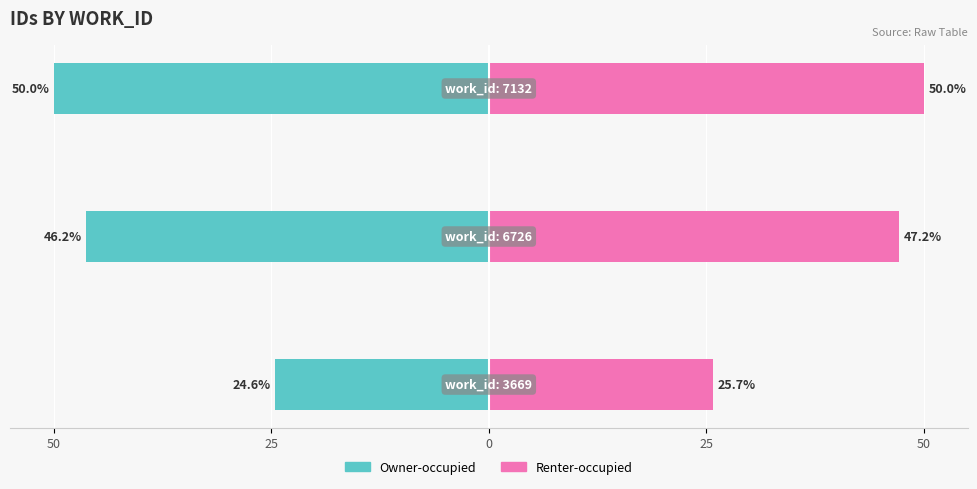

Between 25 and 0, which series saw the biggest shift?

Owner-occupied